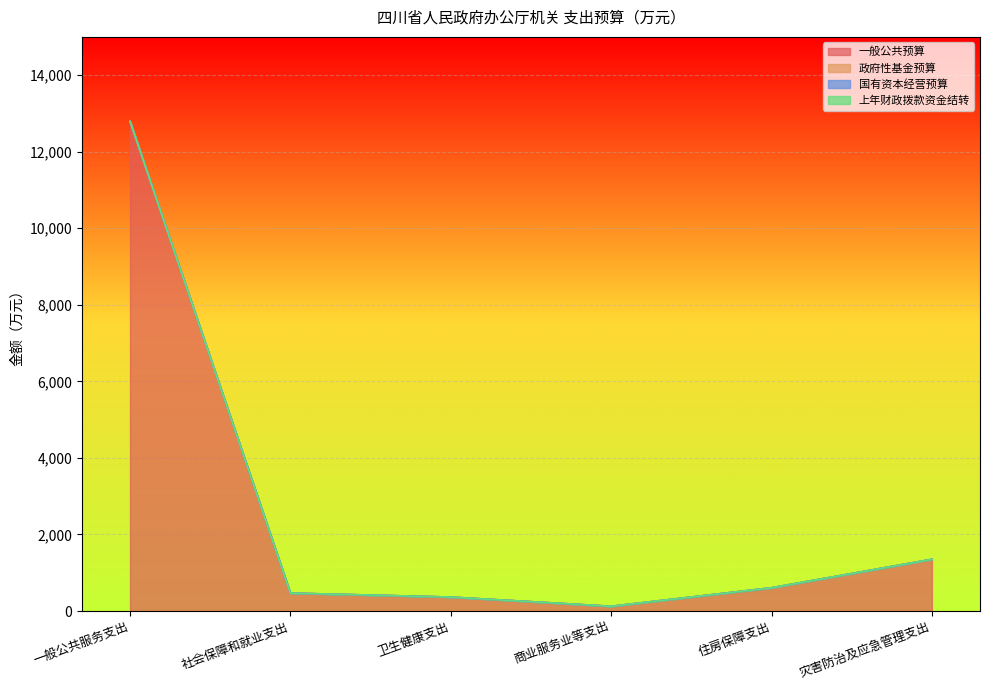

Reading left to right, what are all the values shown in this chart?

一般公共预算: 12793.5	468.4	364.9	124.0	607.7	1351.2
政府性基金预算: 0.0	0.0	0.0	0.0	0.0	0.0
国有资本经营预算: 0.0	0.0	0.0	0.0	0.0	0.0
上年财政拨款资金结转: 0.0	0.0	0.0	0.0	0.0	0.0